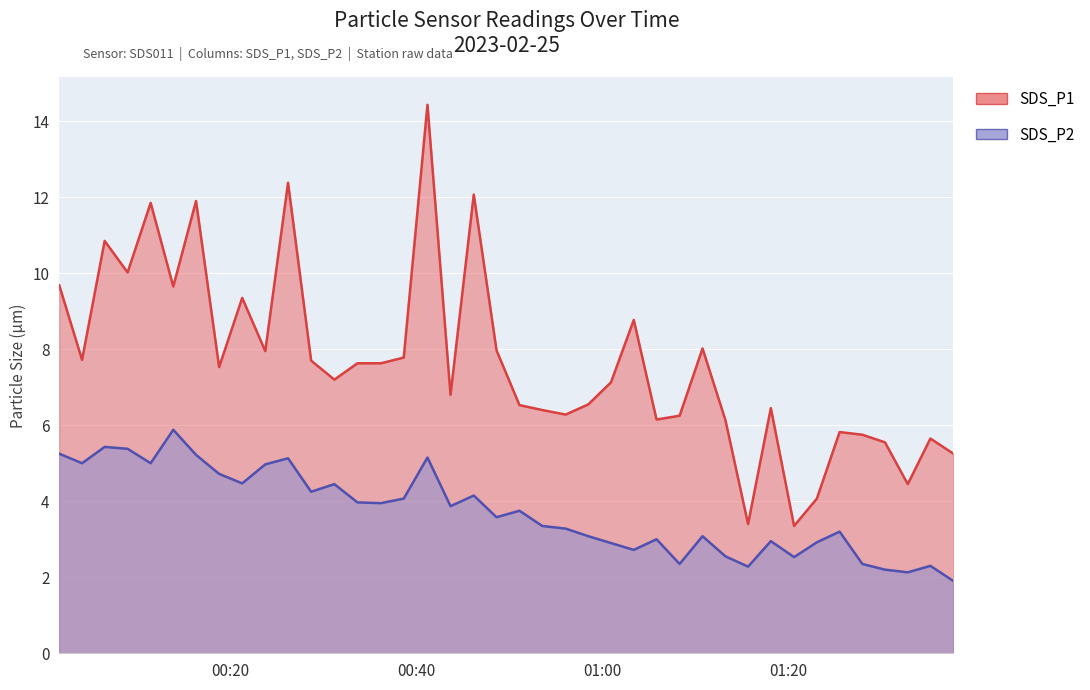

Rank the series by their average value, from highest to lowest.

SDS_P1, SDS_P2